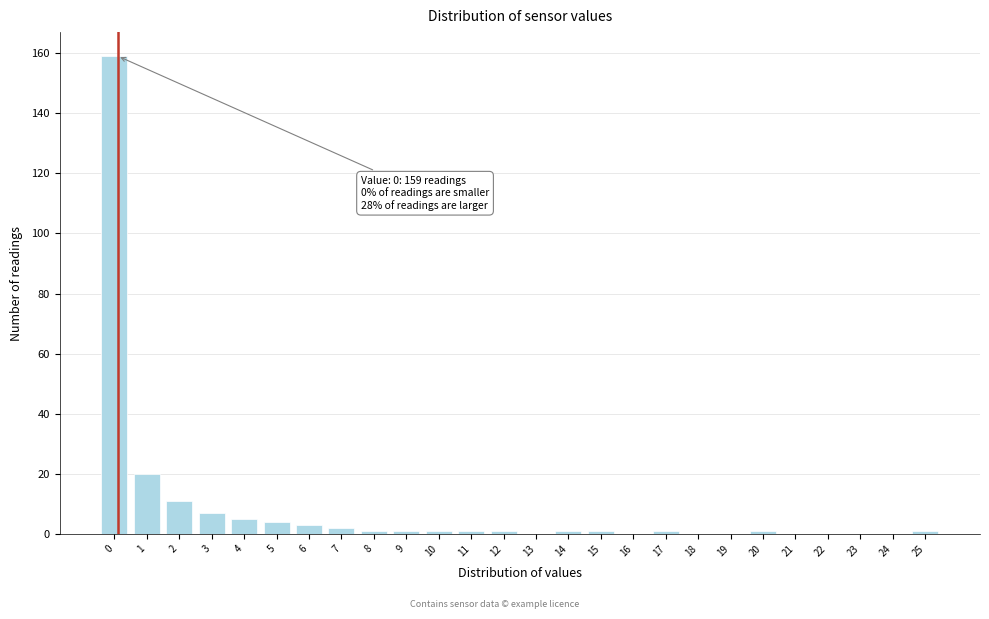

Reading right to left, list all the values displayed in this chart.

25=1	24=0	23=0	22=0	21=0	20=1	19=0	18=0	17=1	16=0	15=1	14=1	13=0	12=1	11=1	10=1	9=1	8=1	7=2	6=3	5=4	4=5	3=7	2=11	1=20	0=159